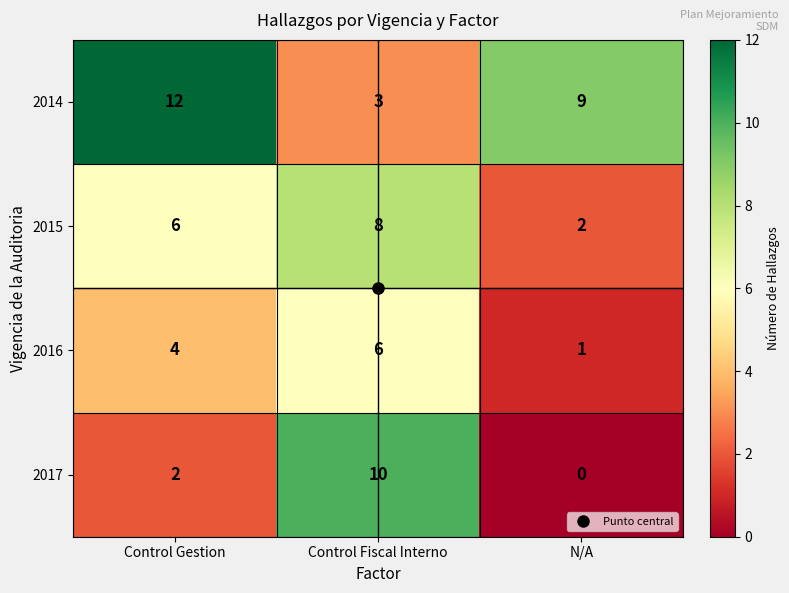

Which series has the largest total across all categories?

2014